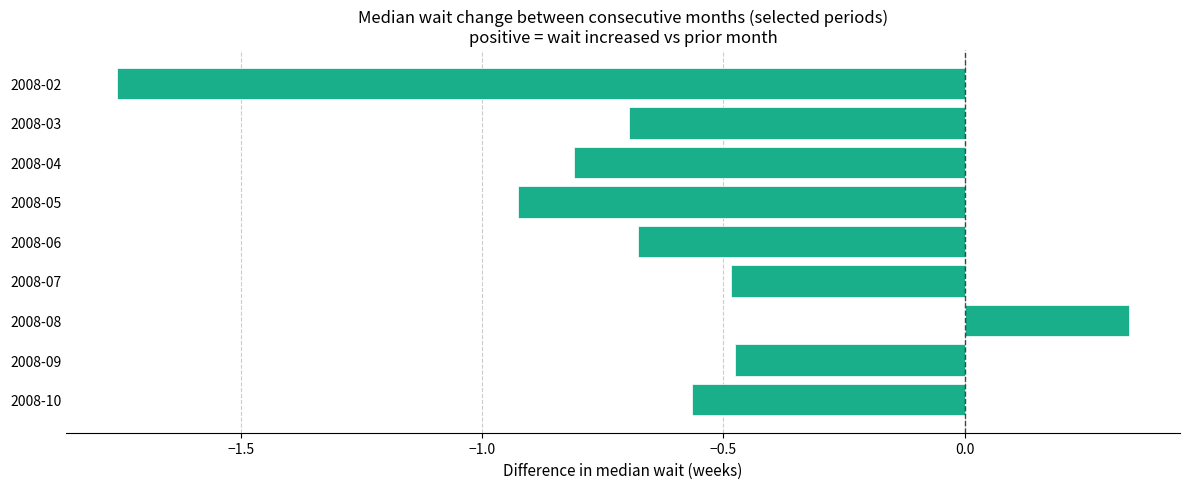

The chart shows a value of -1.0 at 2008-03. True or false?

False